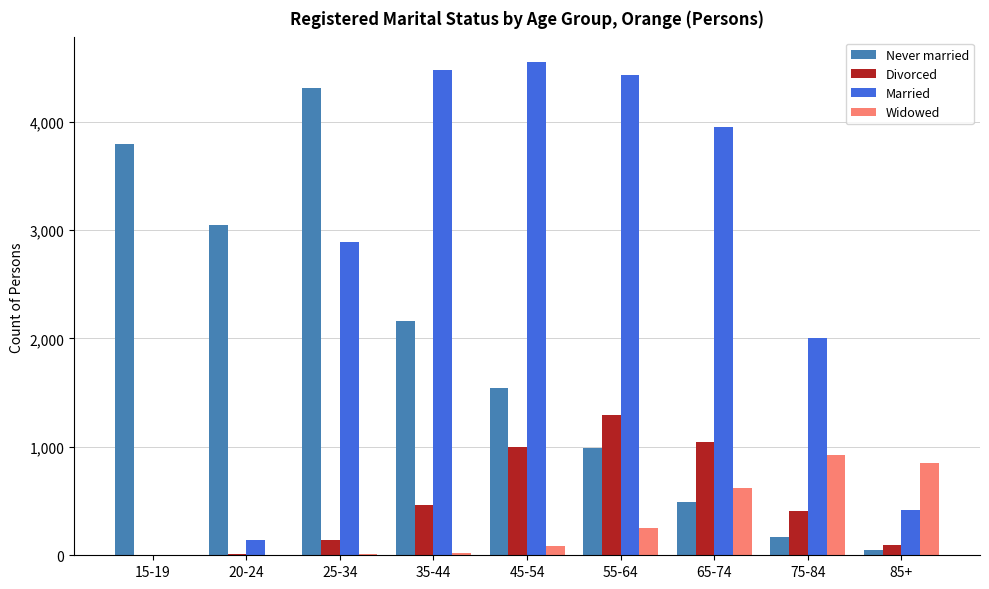

True or false: Divorced has a value of 780 at 35-44.

False